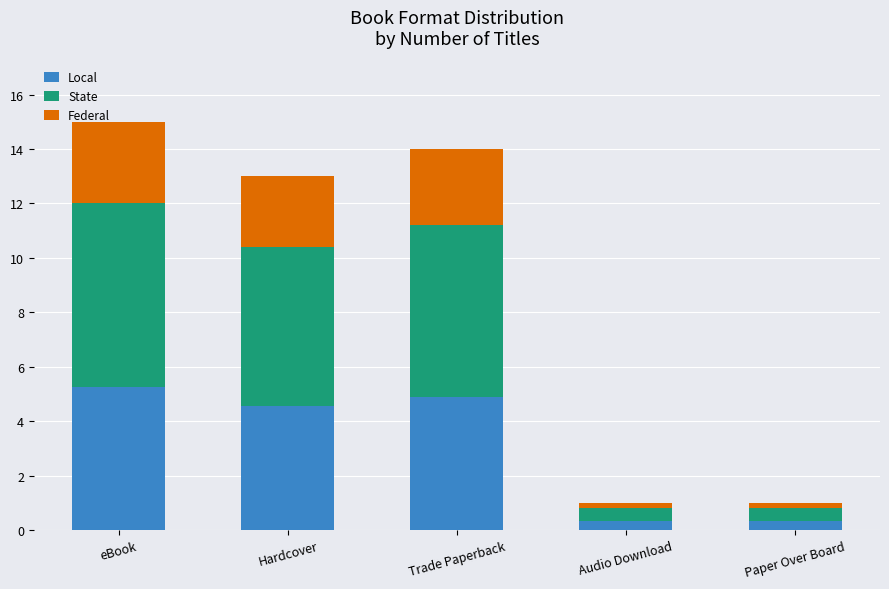

Where does the Local series first go above 4?

eBook